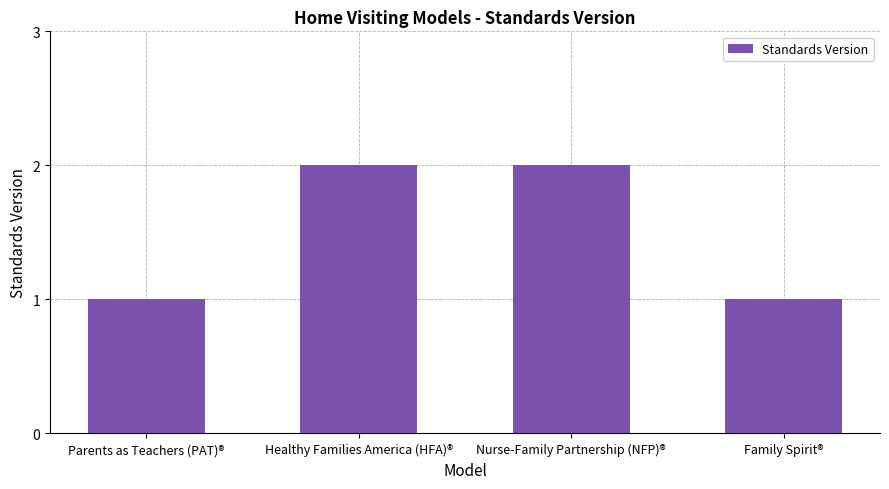

The value at Family Spirit® is 1. True or false?

True